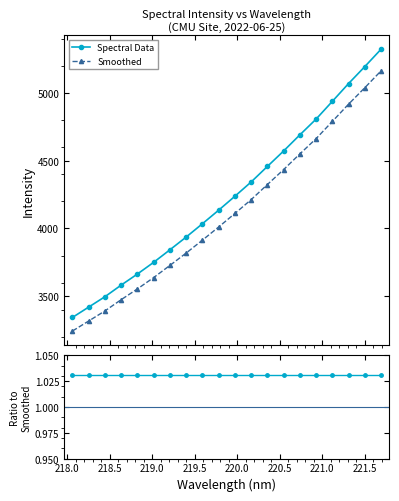

True or false: Spectral Data has more than 0 interior local peaks.

False